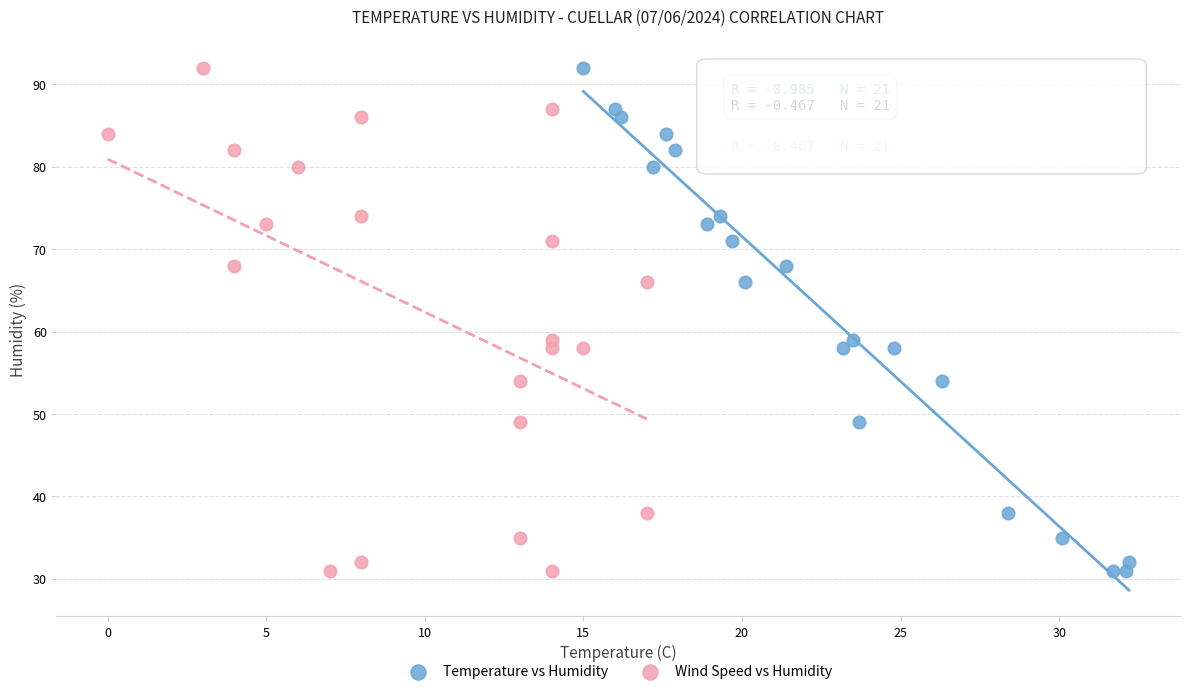

What are all the series names shown in the legend?

Temperature vs Humidity, Wind Speed vs Humidity